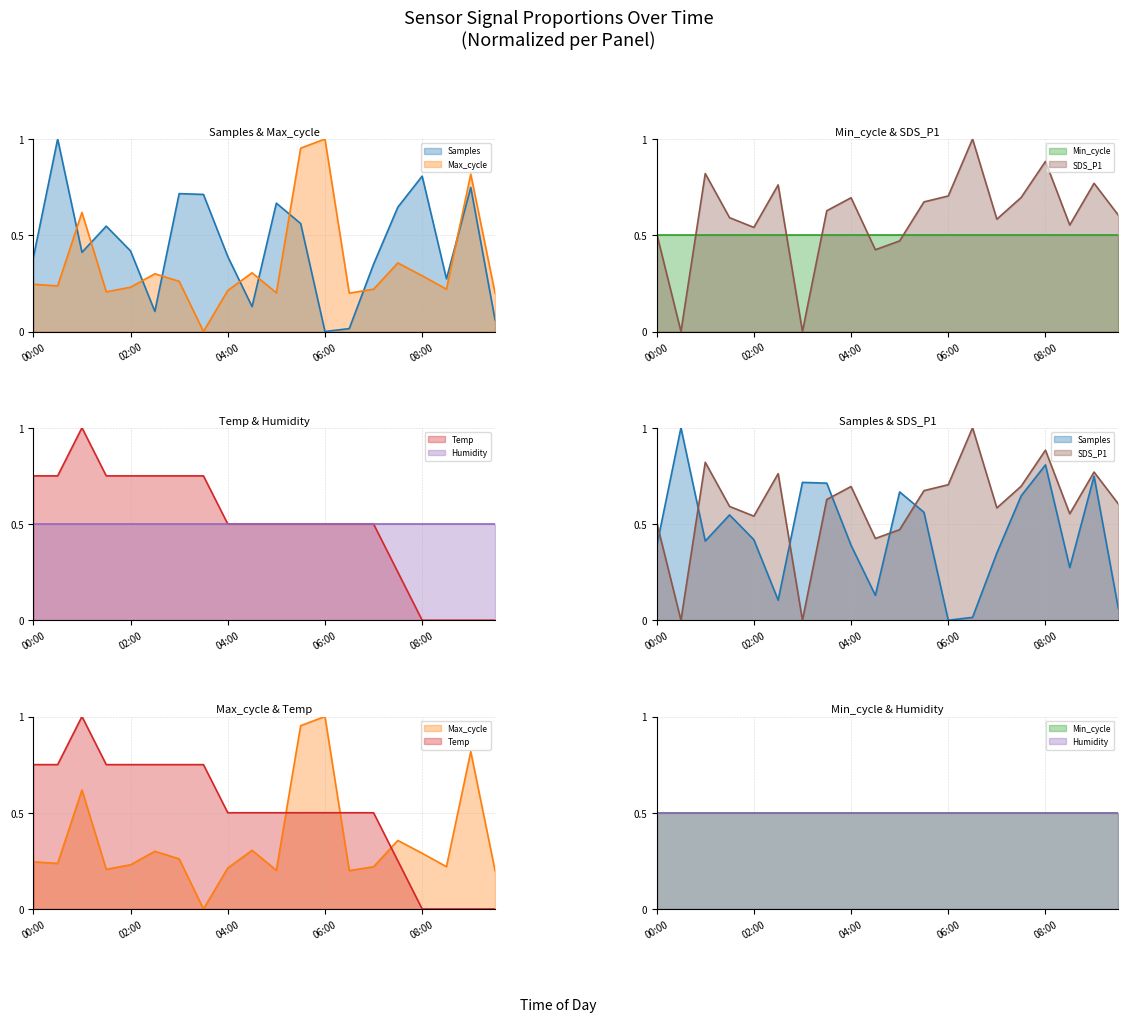

The Max_cycle series shows 0.1 at 02:00. True or false?

False